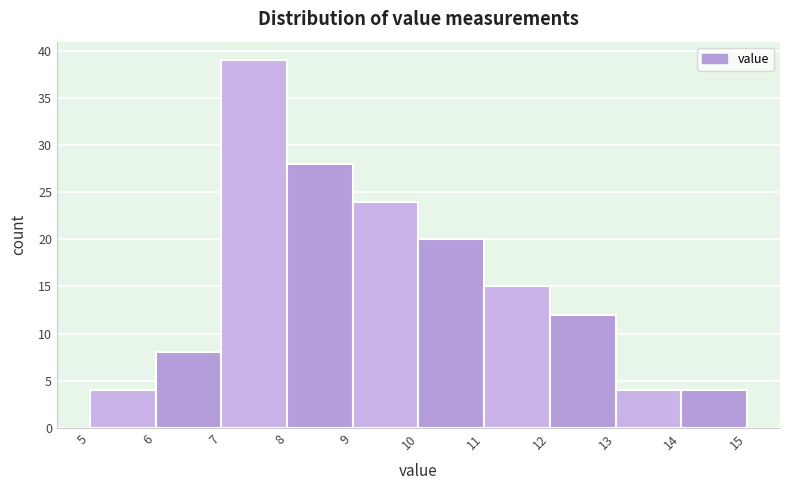

What is the height of the bar covering 6 to 7 on the x-axis? The values are not printed on the chart, so give them approximately, as read against the axis.

8